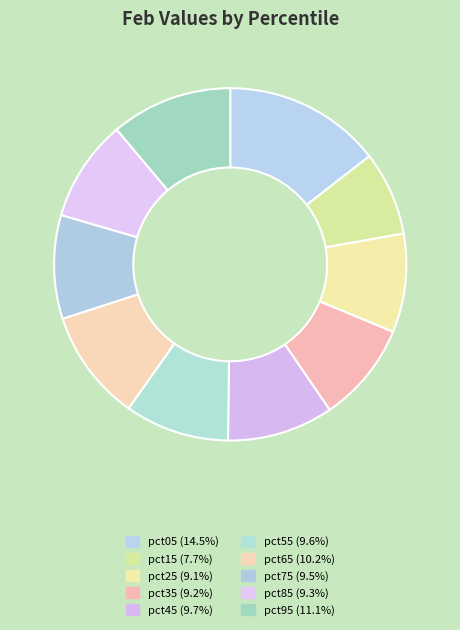

Which category has the smallest portion of the pie?

pct15